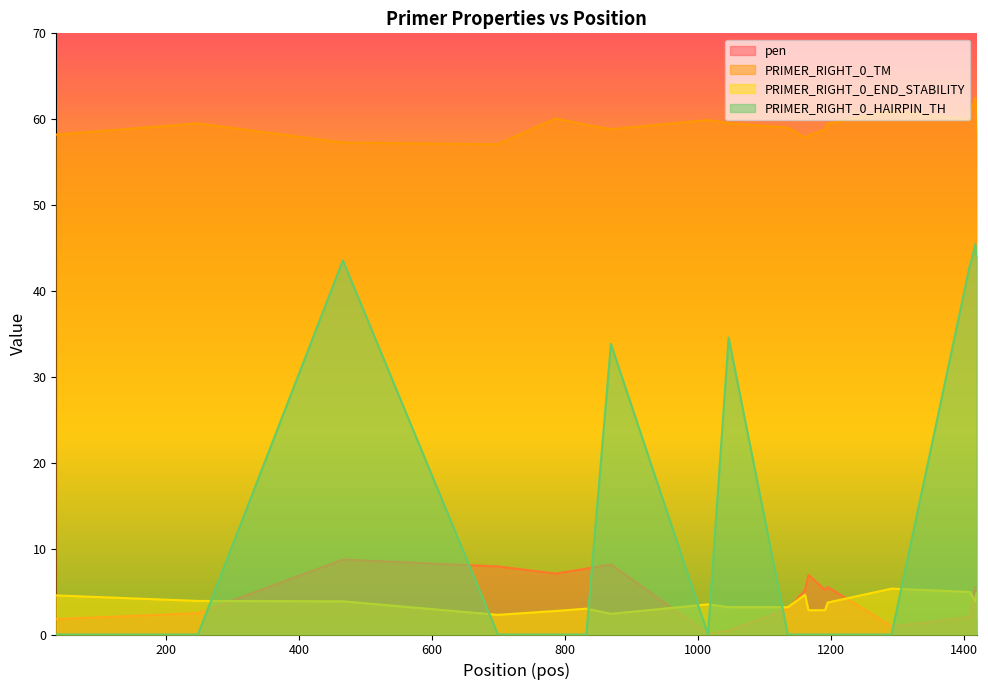

Which category has the highest value across all series?

1417